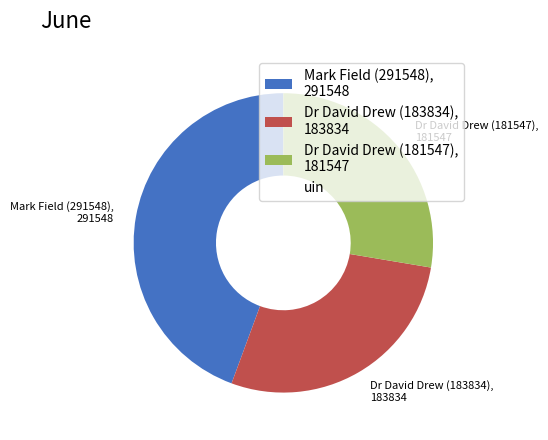

Which has a higher value, Mark Field (291548), 291548 or Dr David Drew (183834), 183834?

Mark Field (291548), 291548